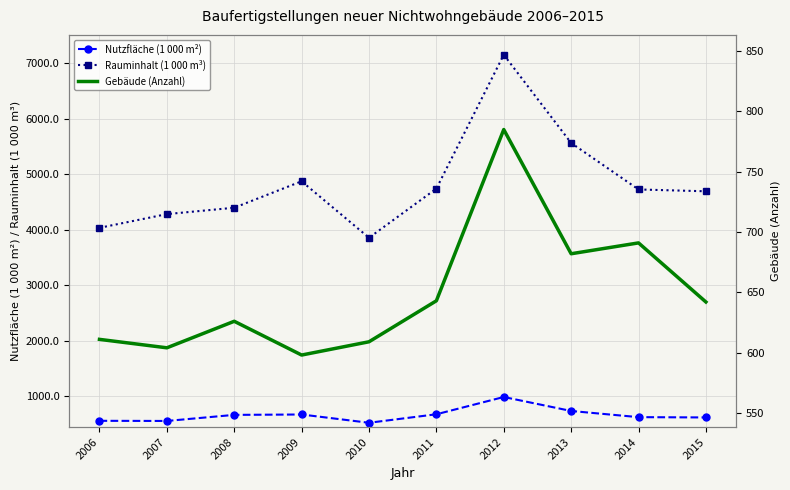

What is the average value of the Rauminhalt (1 000 m³) series?

4832.8